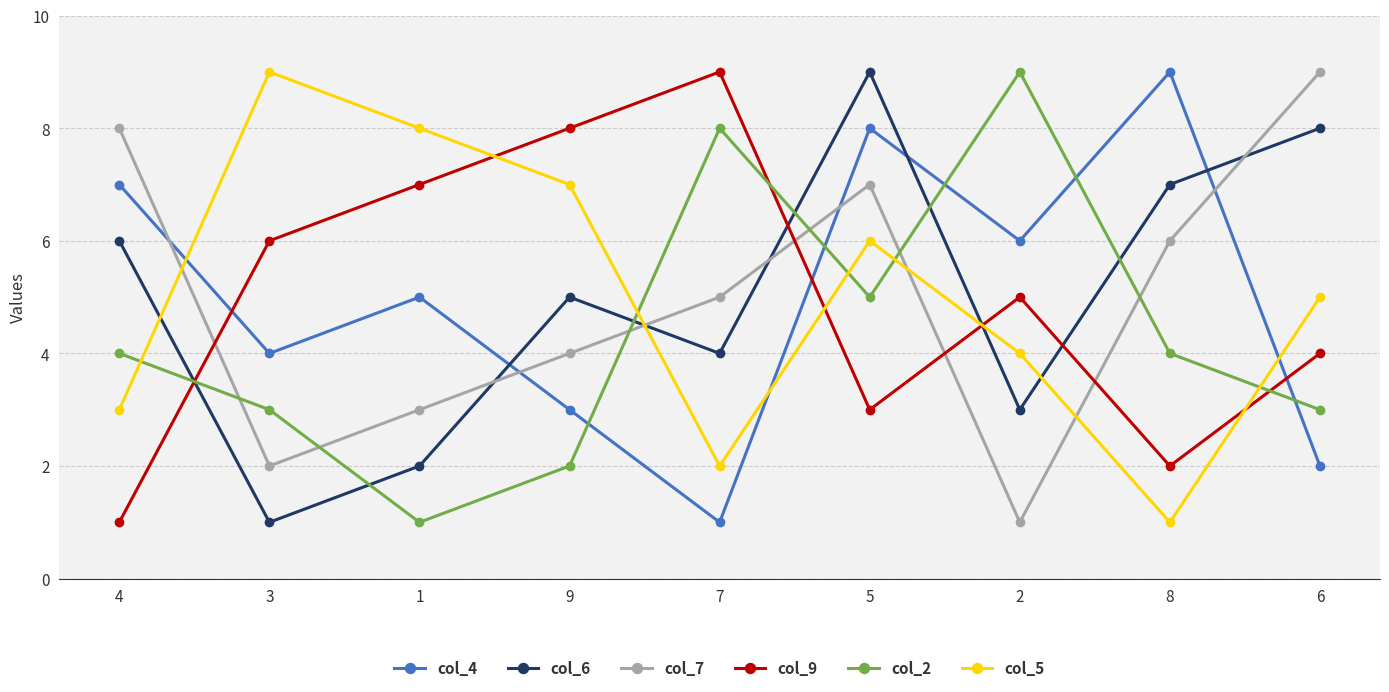

How many series are shown in this chart?

6